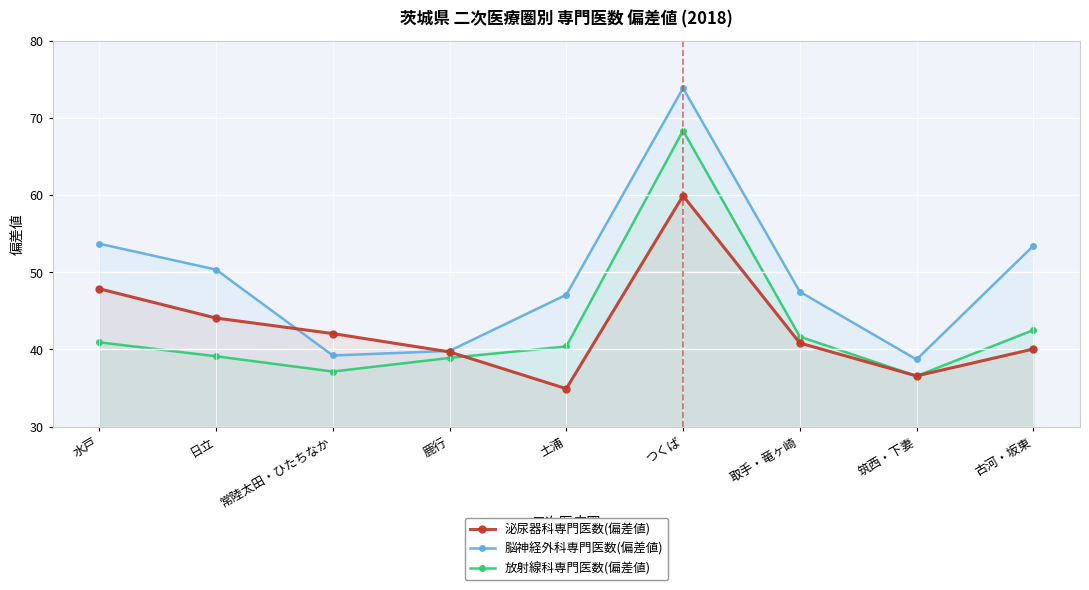

True or false: 放射線科専門医数(偏差値) and 泌尿器科専門医数(偏差値) cross at least once.

True